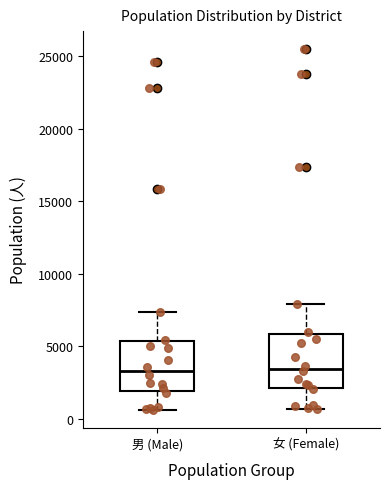

Where is the lower edge of the box for 男 (Male) on the y-axis? The values are not printed on the chart, so give them approximately, as read against the axis.

2000